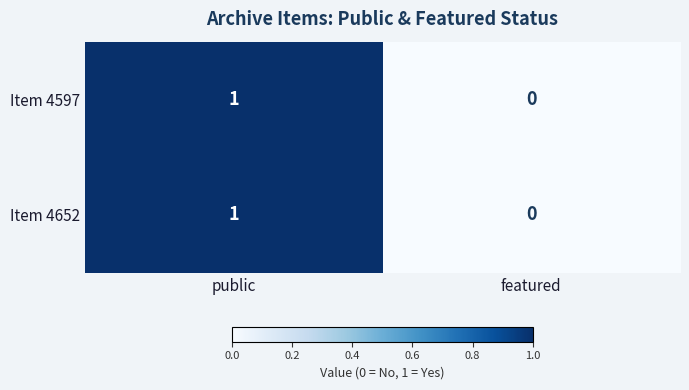

Rank the categories by Item 4652 value from lowest to highest.

featured, public